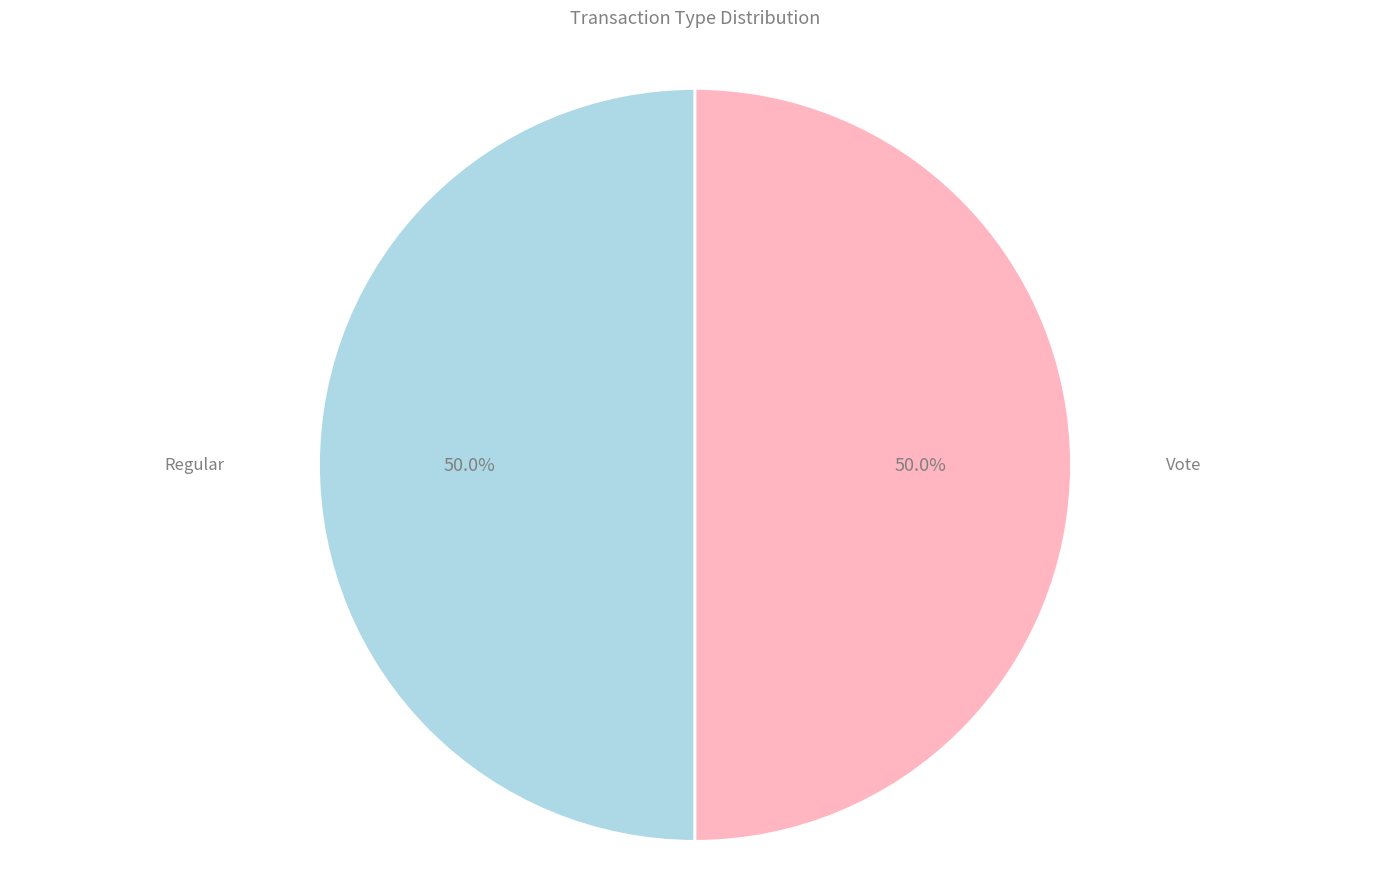

How many slices are in this pie chart?

2